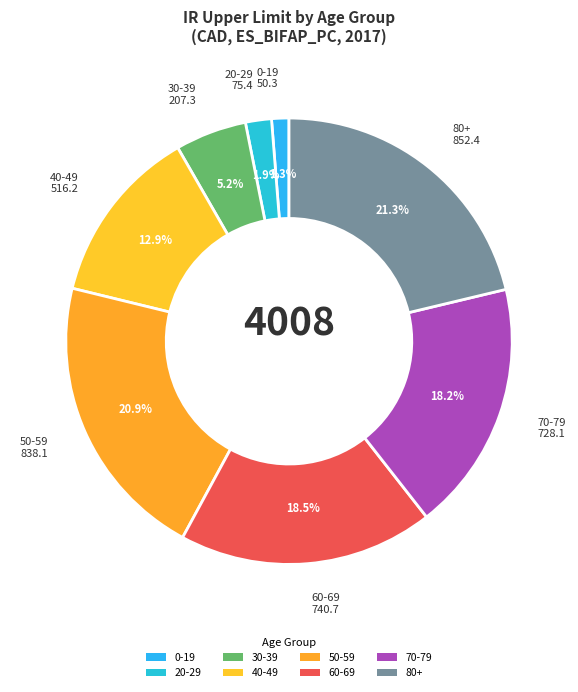

What percentage is NOT represented by 70-79?

81.8%